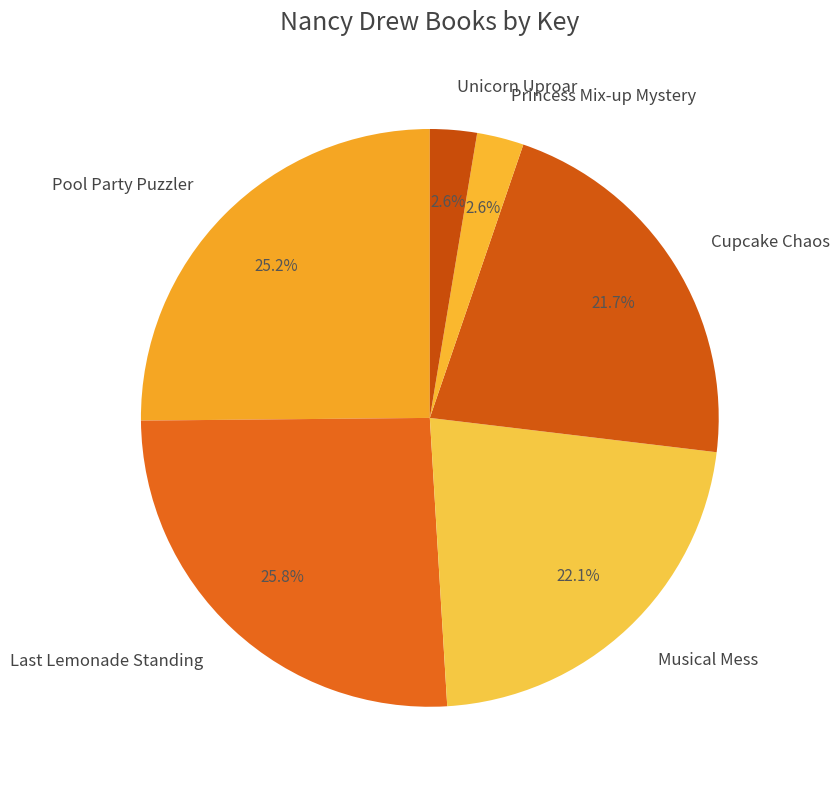

How many segments does this pie chart have?

6